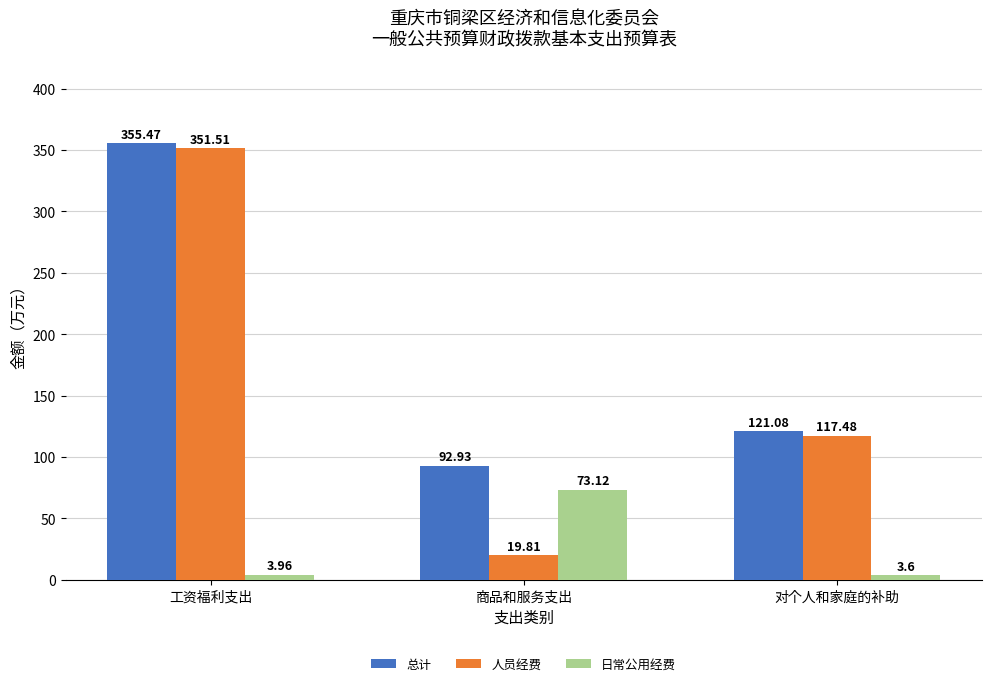

Which series has the largest total across all categories?

总计